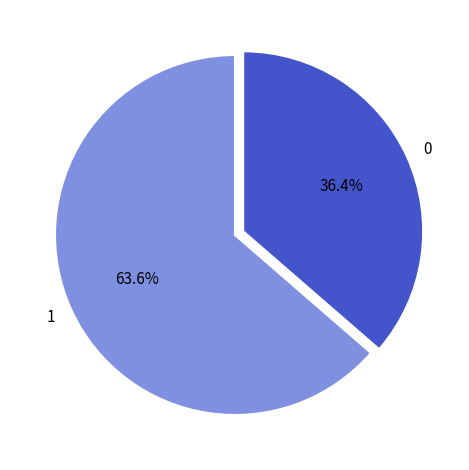

How much of the chart is everything except 0?

63.6%